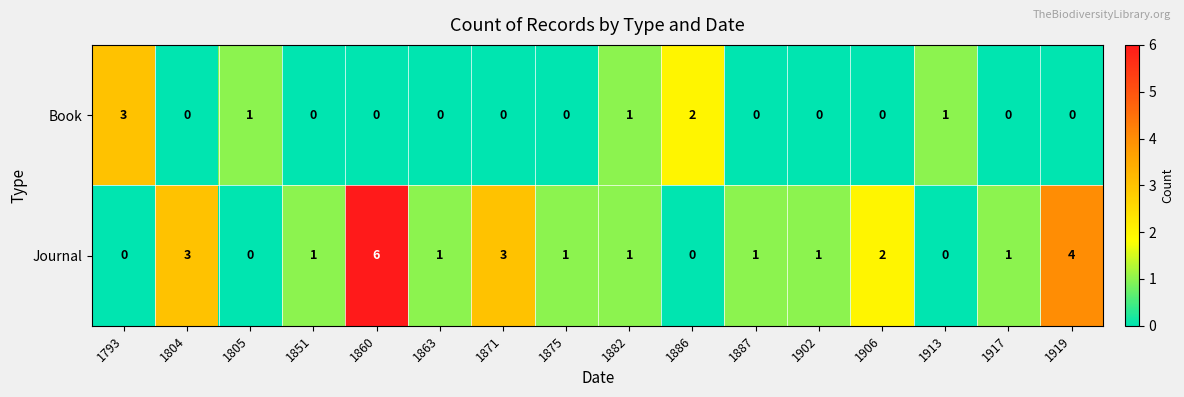

What is the maximum value shown in the chart?

6